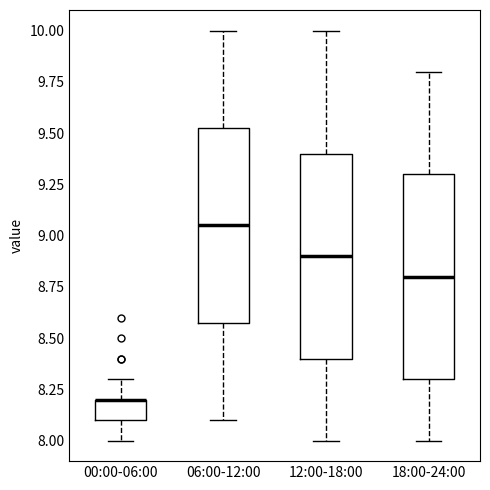

Reading left to right, transcribe this box plot: for each box, give where its median line is, the range the box spans, and where its two whiskers end, as read against the y-axis. The values are not printed on the chart, so give them approximately, as read against the axis.

00:00-06:00: median 8.20 (drawn on the box's upper edge), box 8.10 to 8.20, whiskers 8.00 to 8.30
06:00-12:00: median 9.05, box 8.60 to 9.55, whiskers 8.10 to 10.00
12:00-18:00: median 8.90, box 8.40 to 9.40, whiskers 8.00 to 10.00
18:00-24:00: median 8.80, box 8.30 to 9.30, whiskers 8.00 to 9.80